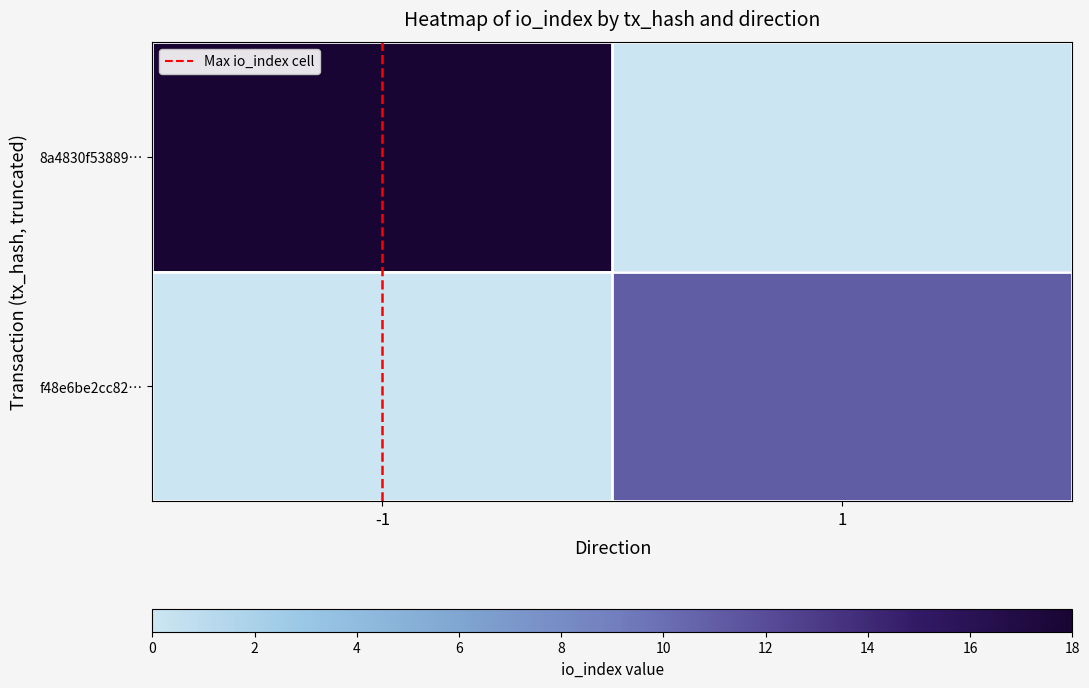

List the series in order of their peak value, highest first.

8a4830f53889…, f48e6be2cc82…